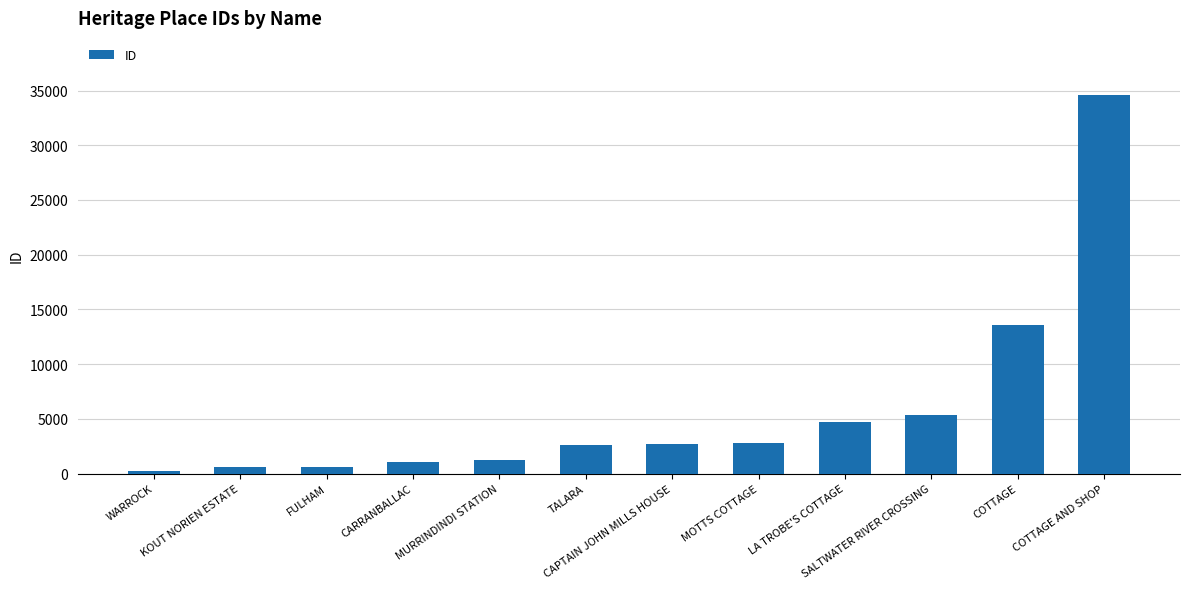

How many data points are less than 2678?

6